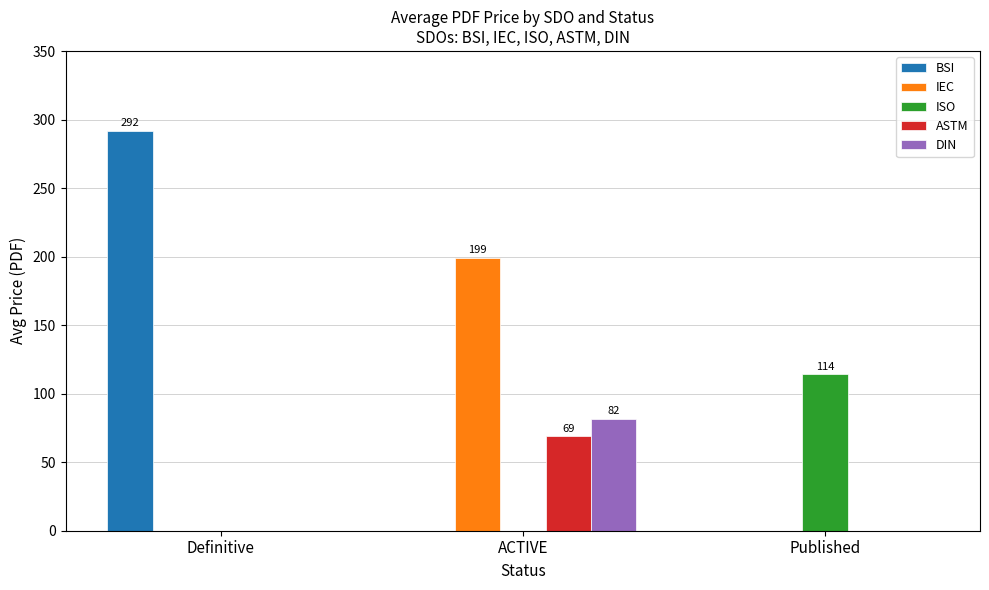

At which category is the sum across all series the highest?

ACTIVE